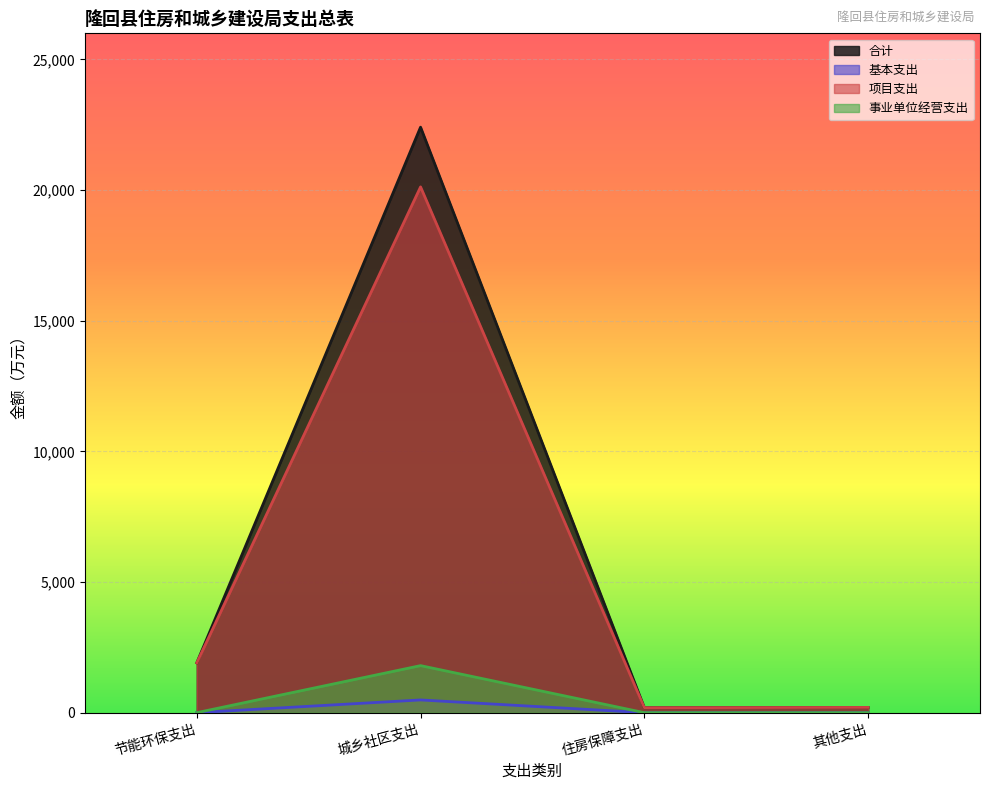

What is the average value of the 事业单位经营支出 series?

450.0